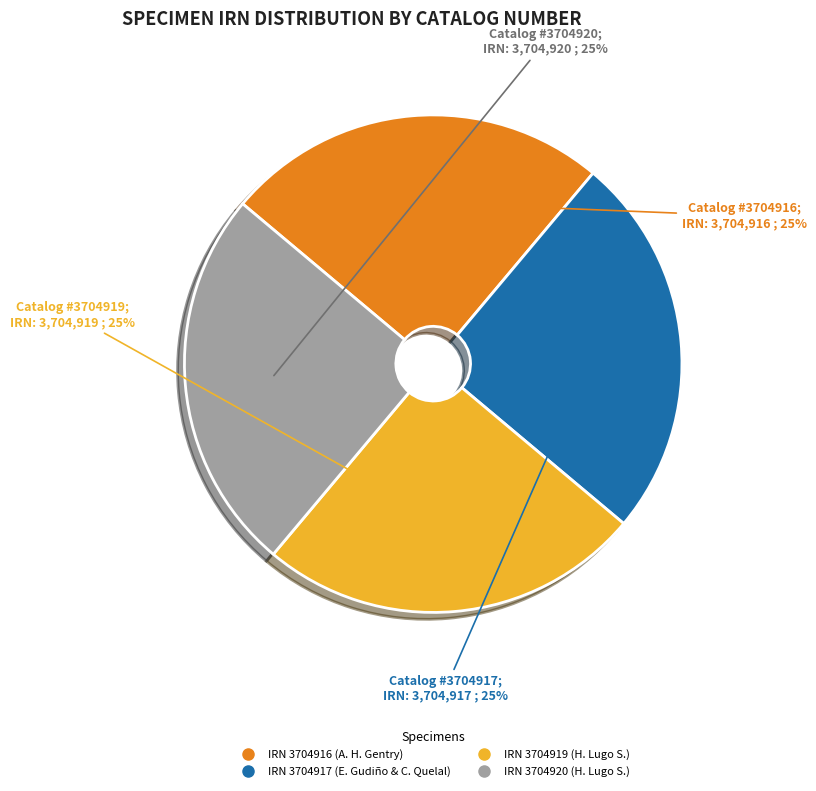

To the nearest percent, what is the average slice percentage?

25%